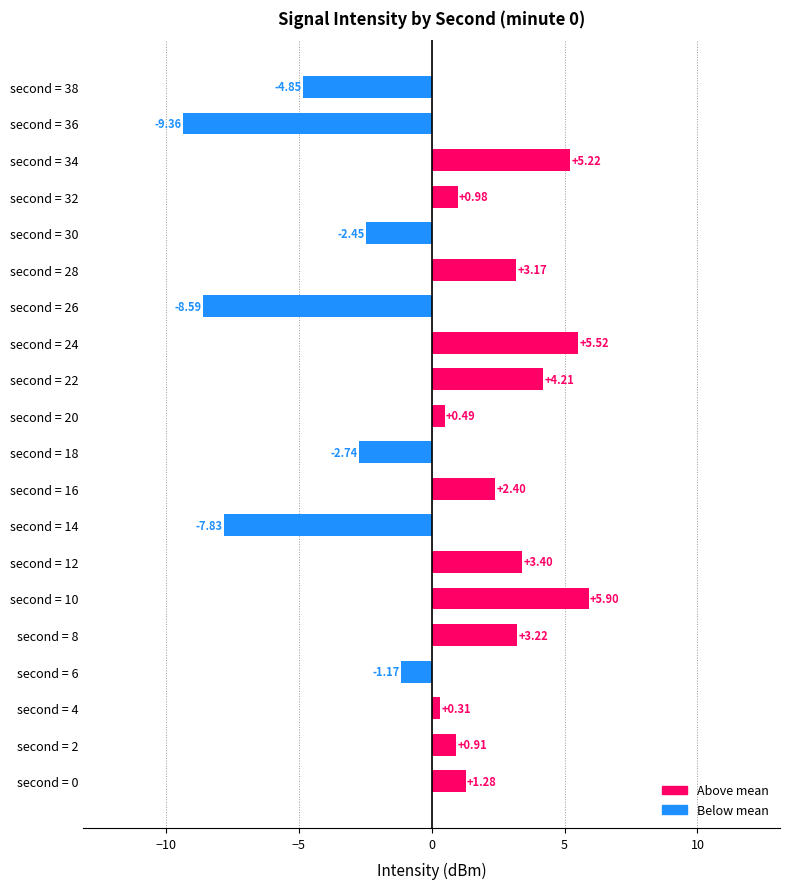

How many negative values are there?

7